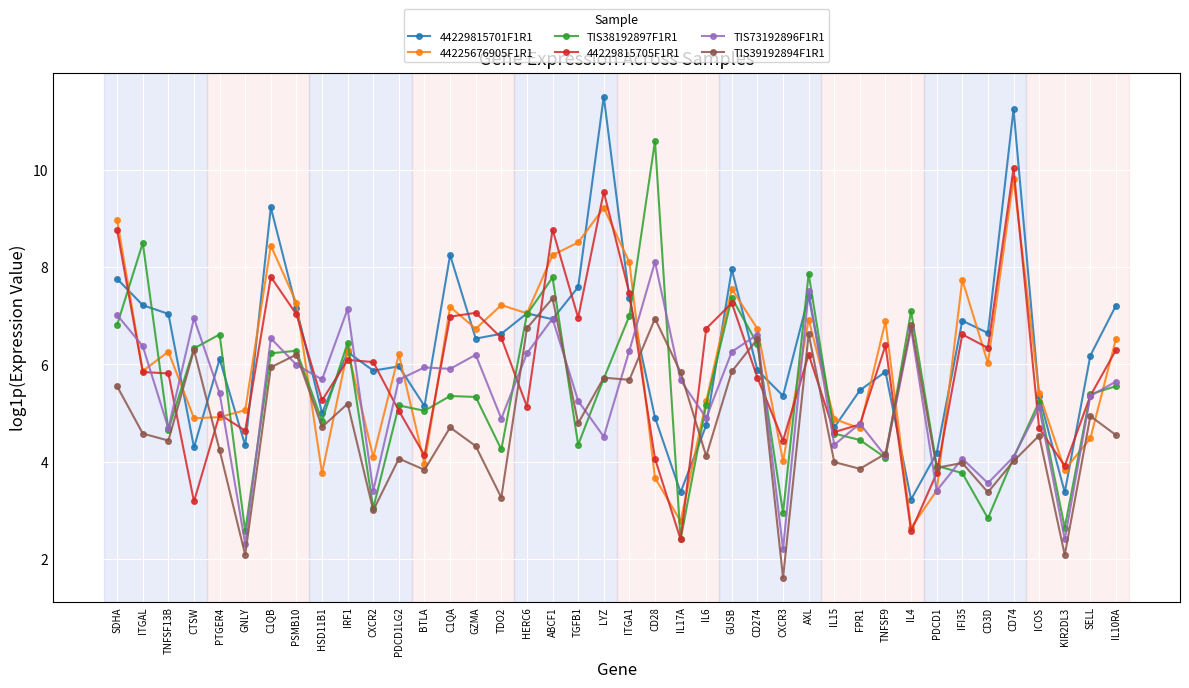

How many distinct data groups are displayed?

6